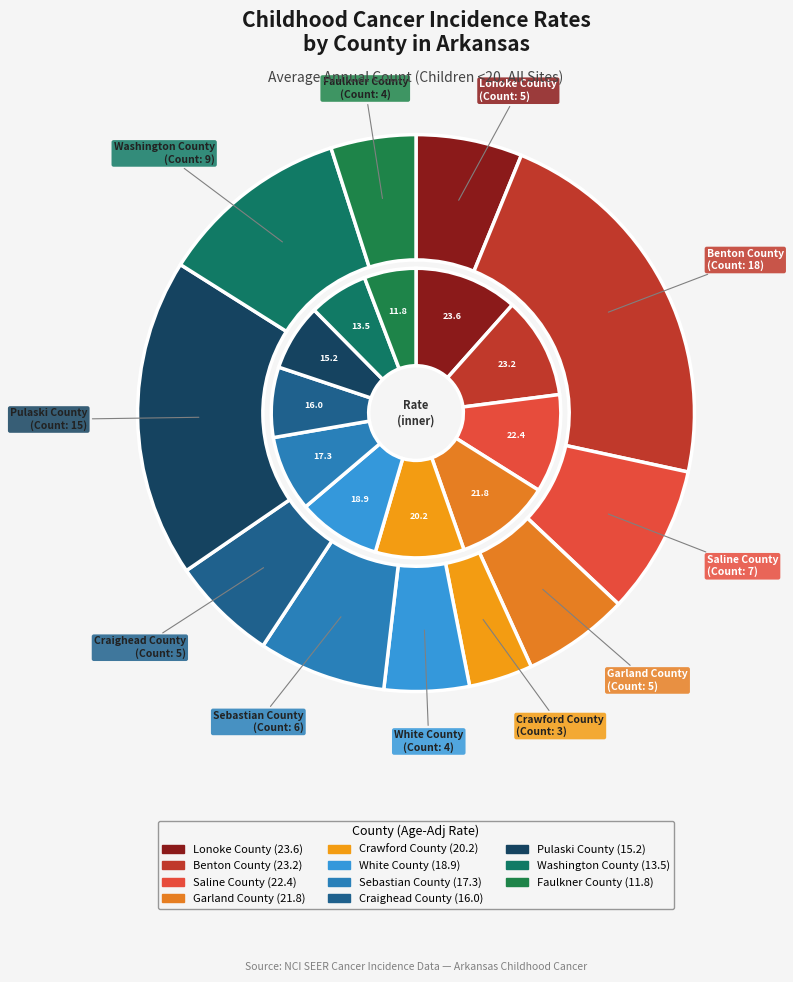

To the nearest percent, what is the difference between the Saline County and White County slice percentages?

4%